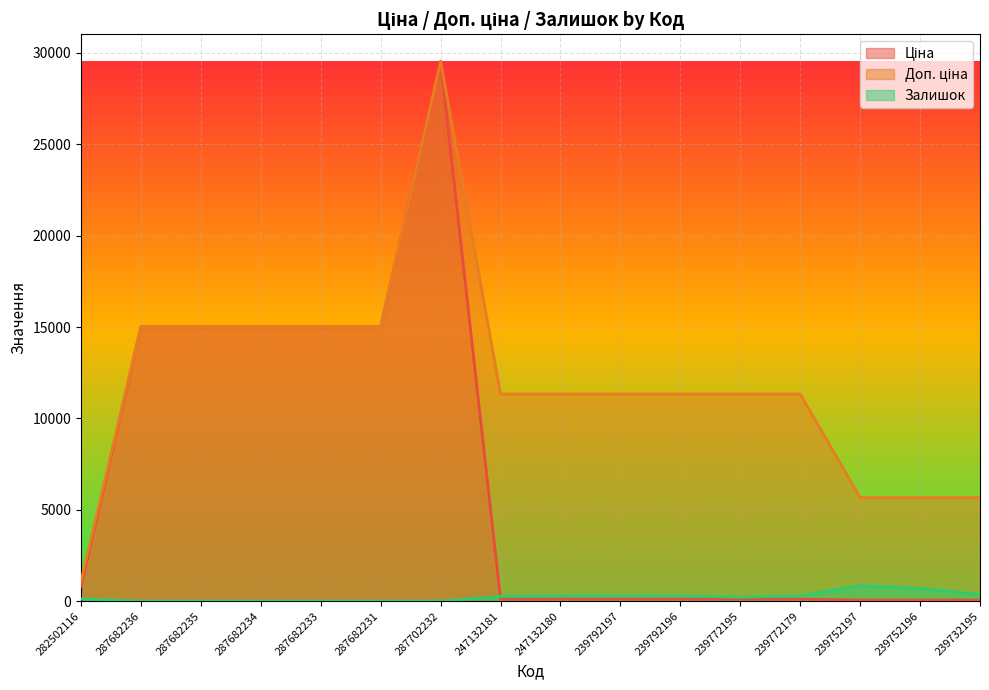

What is the value of the Доп. ціна point at the 2nd from the left?

15019.2